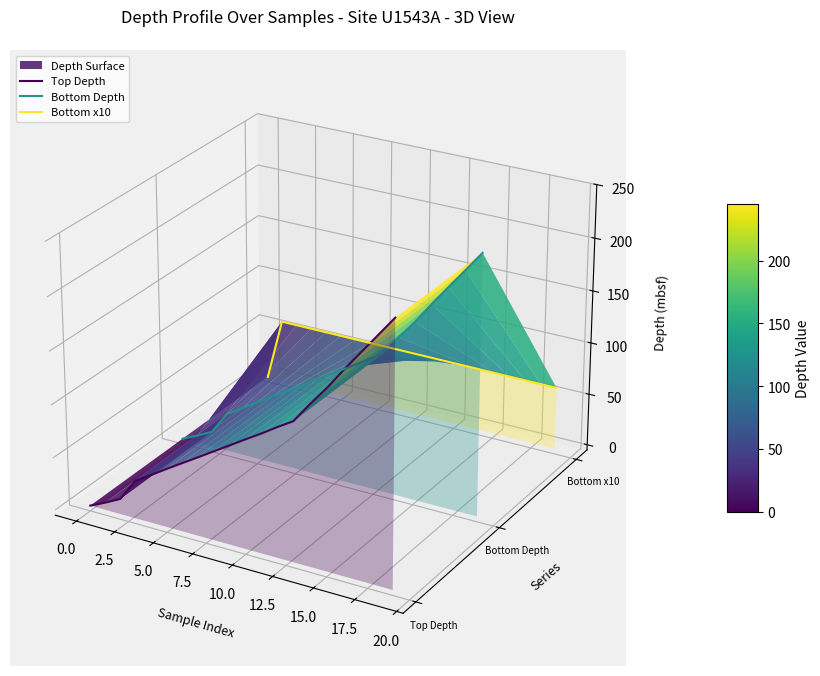

How many series are shown in this chart?

3